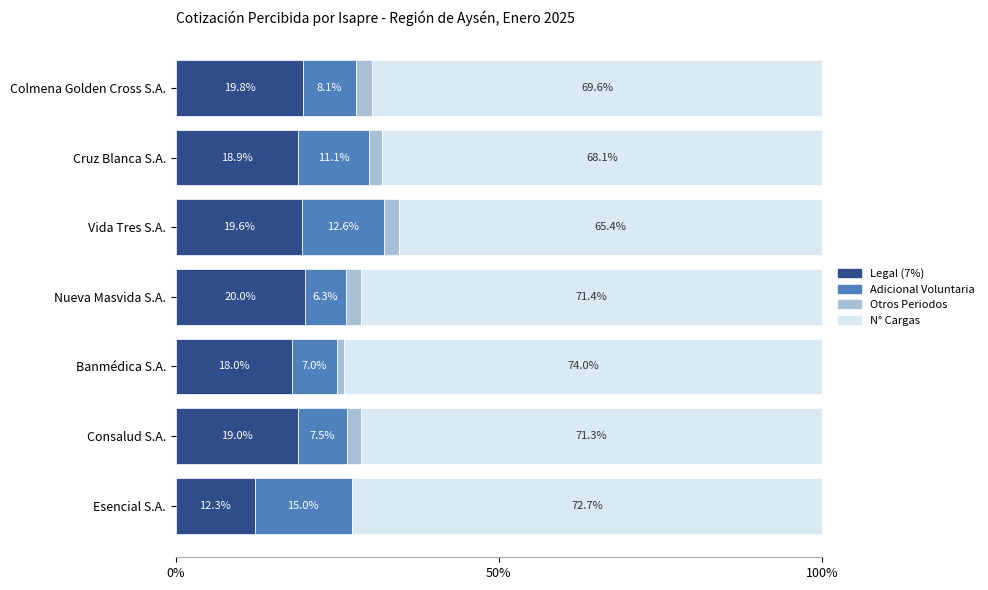

What is the maximum value for Legal (7%)?

20.0